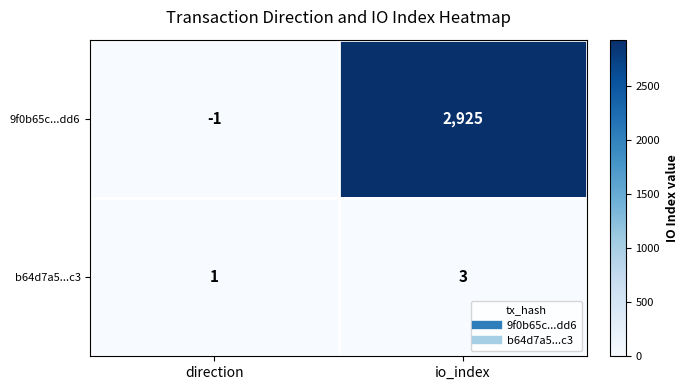

Which label corresponds to the smallest value in the chart?

direction